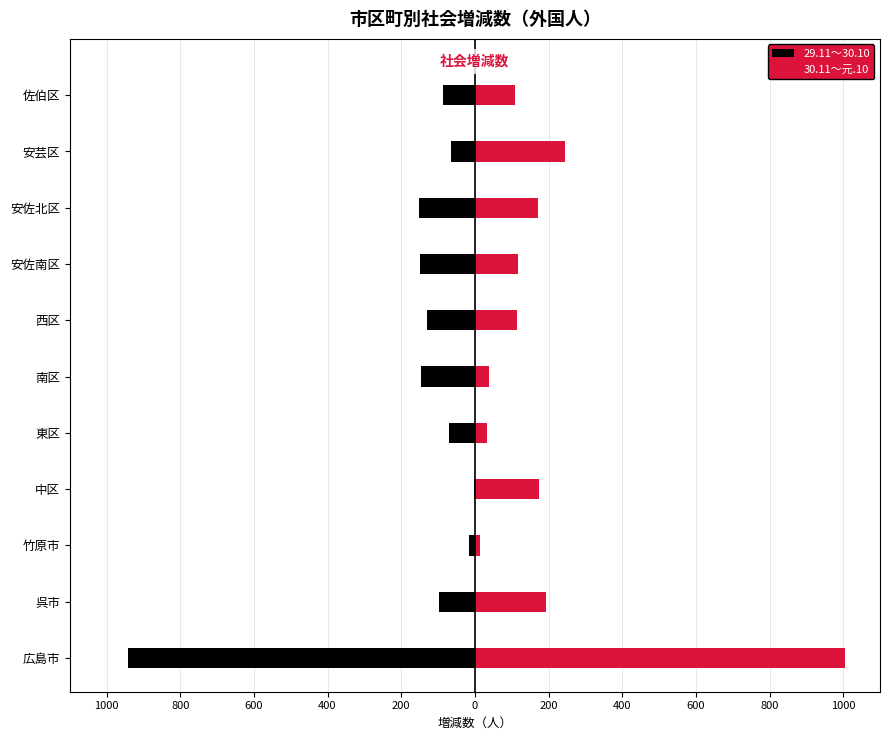

How many values in the 30.11～元.10 series are below 116?

5